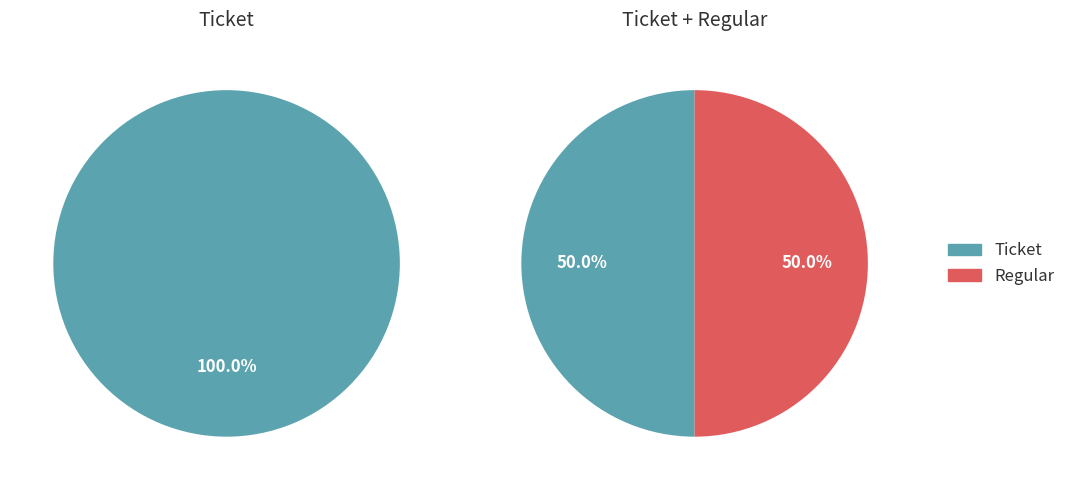

Count the number of slices in the pie.

2